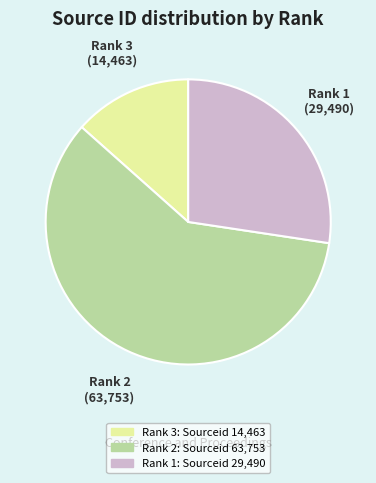

Is there any slice that represents more than half of the pie?

Yes